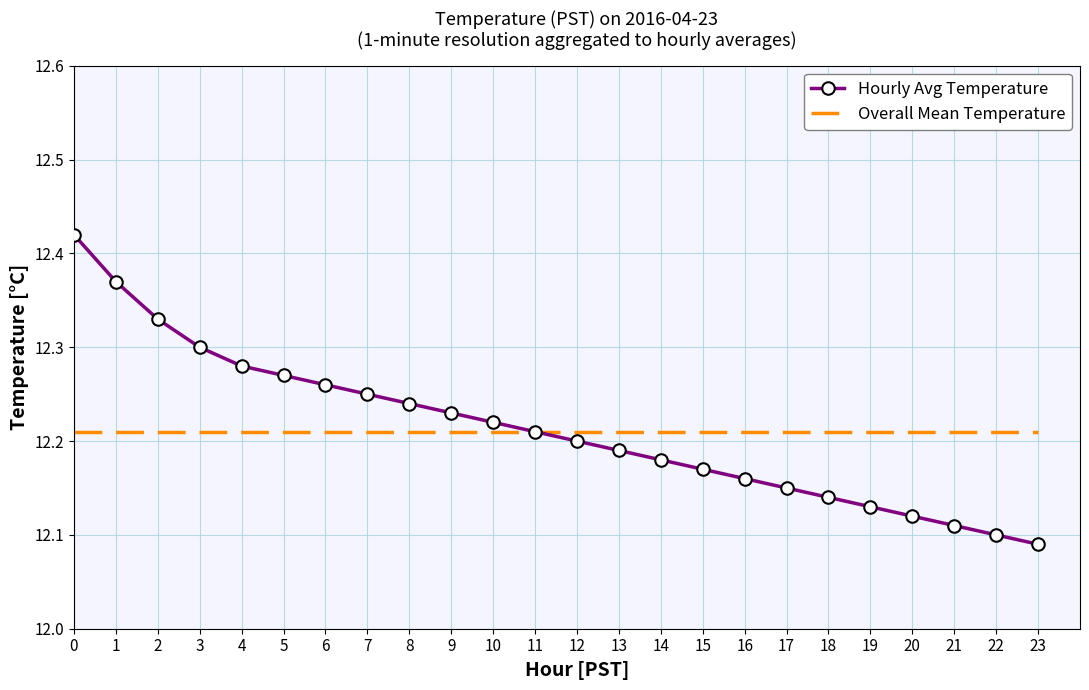

List the series in order of their peak value, lowest first.

Overall Mean Temperature, Hourly Avg Temperature